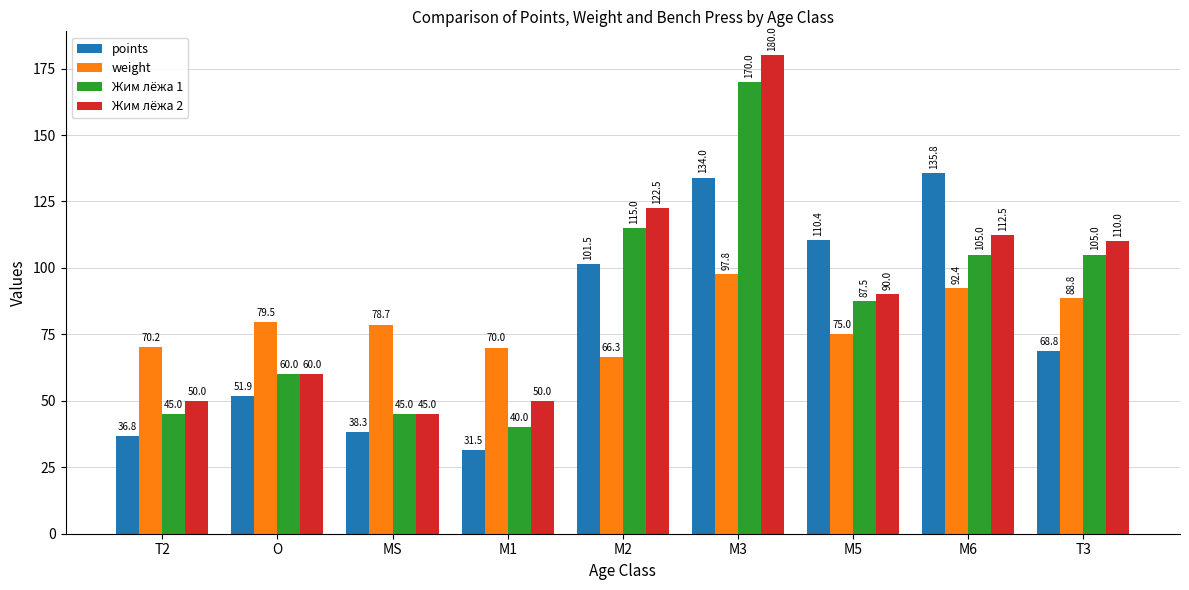

Where is weight nearest to the value 82?

O